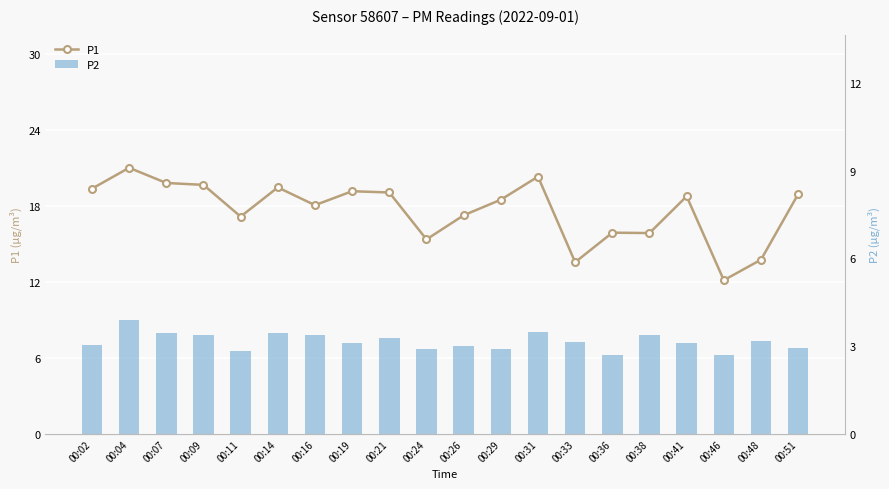

What is the greatest value displayed?

21.0